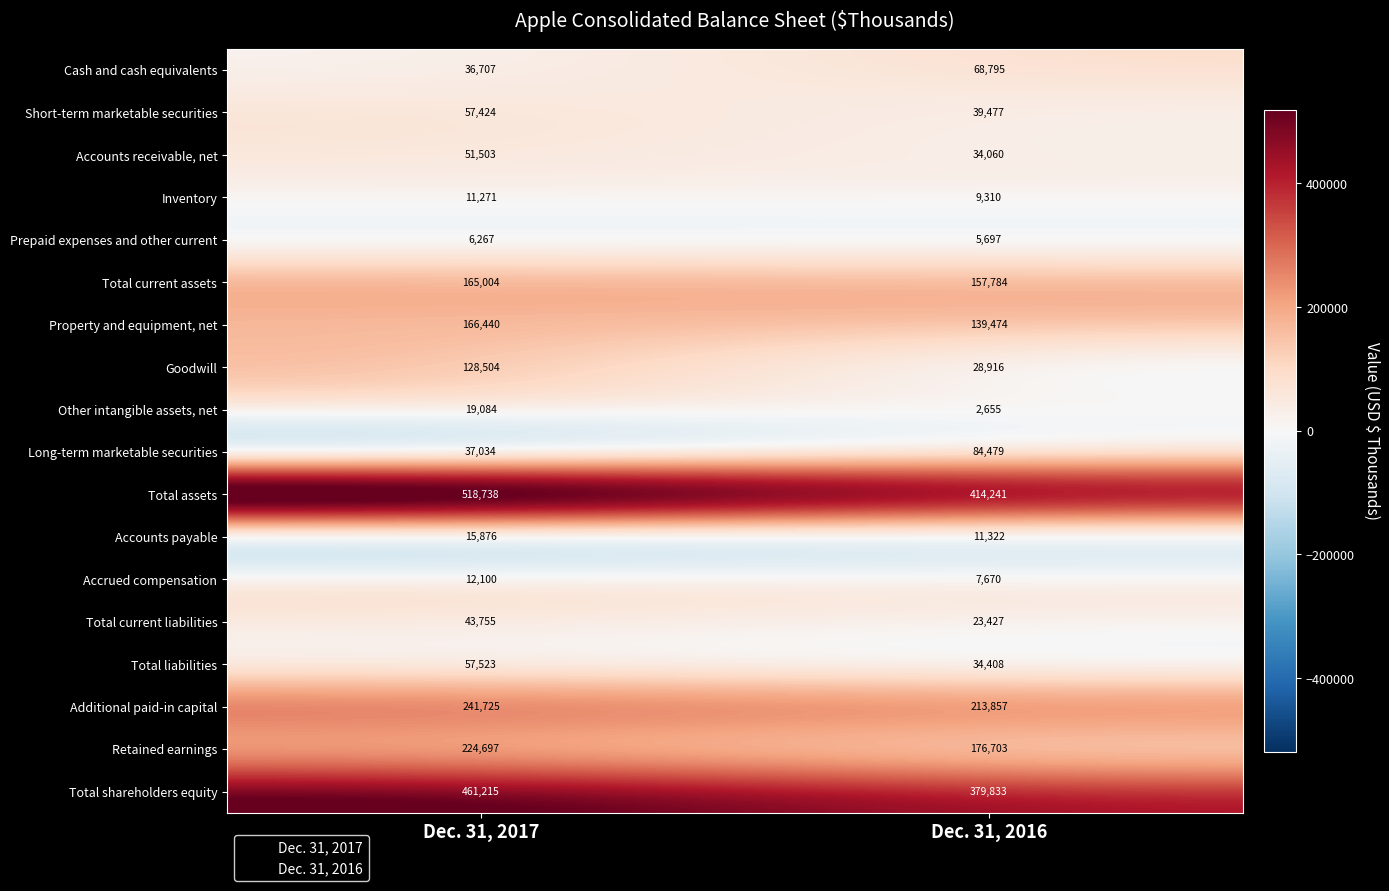

At which category does the chart reach its minimum across all series?

Dec. 31, 2016